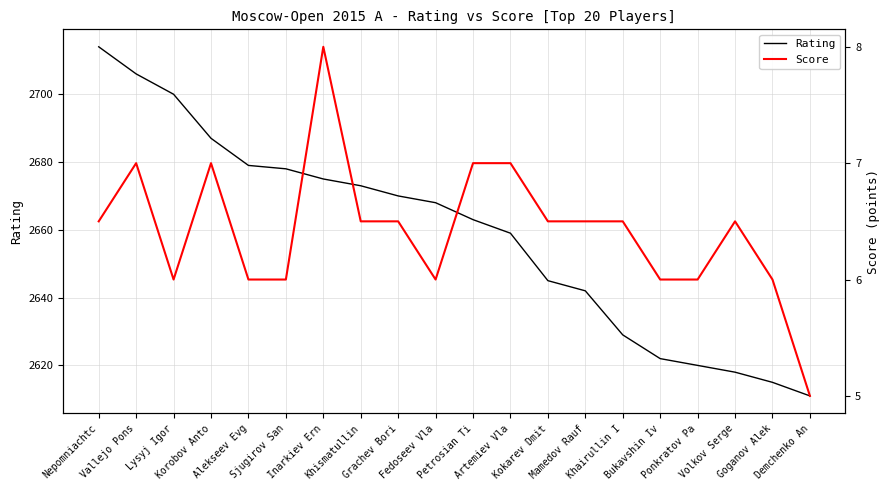

What is the difference between the Score values at Artemiev Vla and Goganov Alek?

1.0